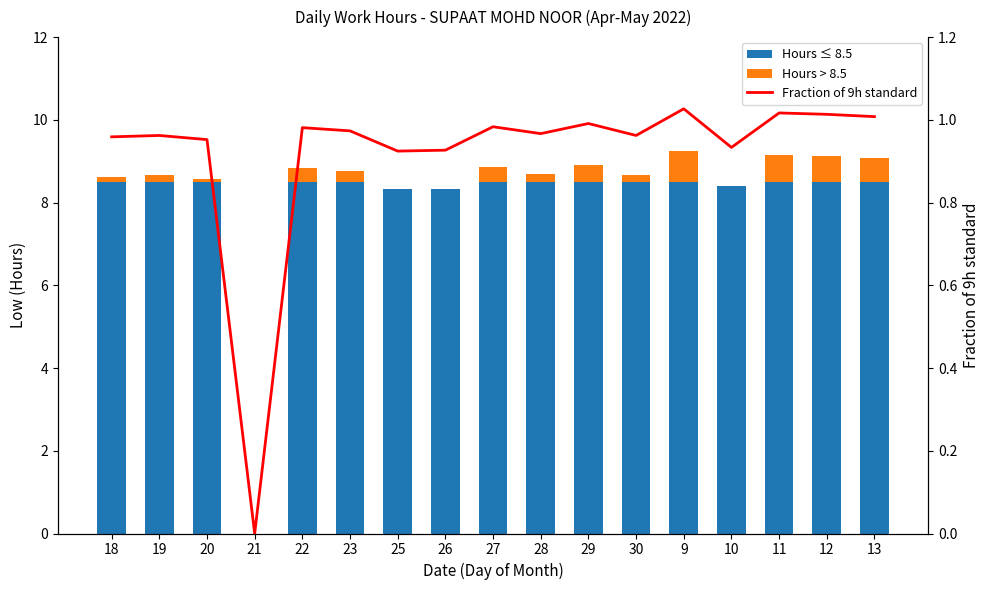

What is the spread (max minus min) of values at 10?

8.4